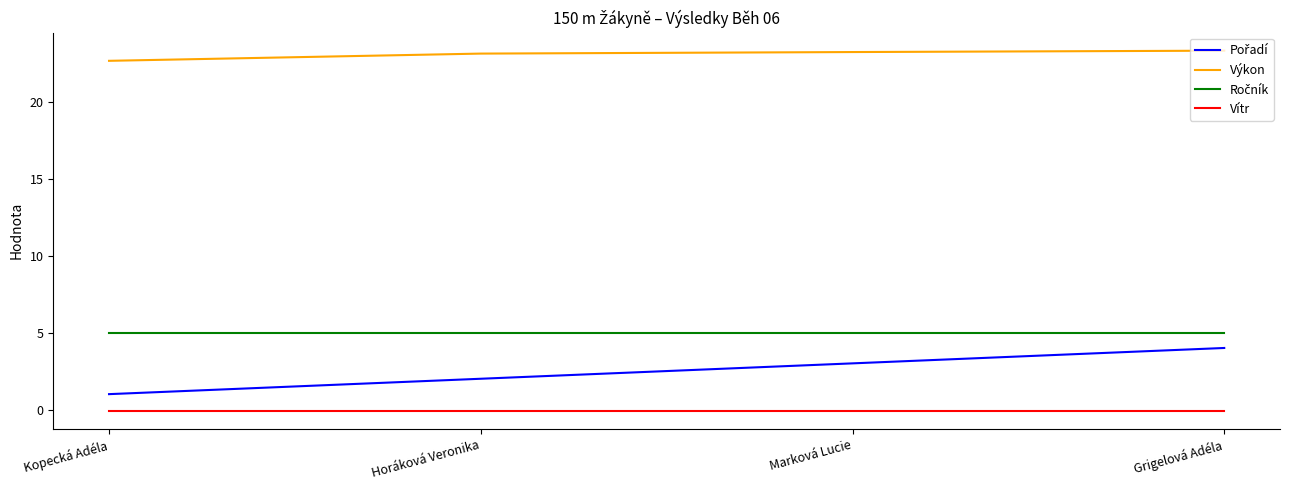

True or false: Výkon and Vítr cross at least once.

False